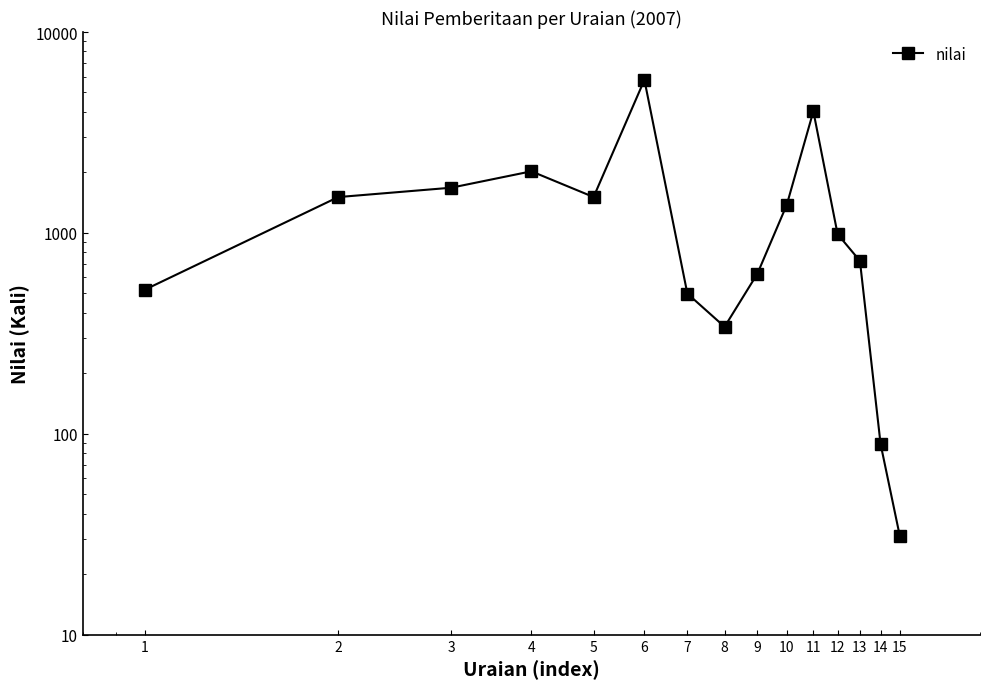

Reading right to left, what are all the values shown in this chart?

31	89	726	986	4031	1381	627	341	499	5777	1509	2026	1679	1508	522